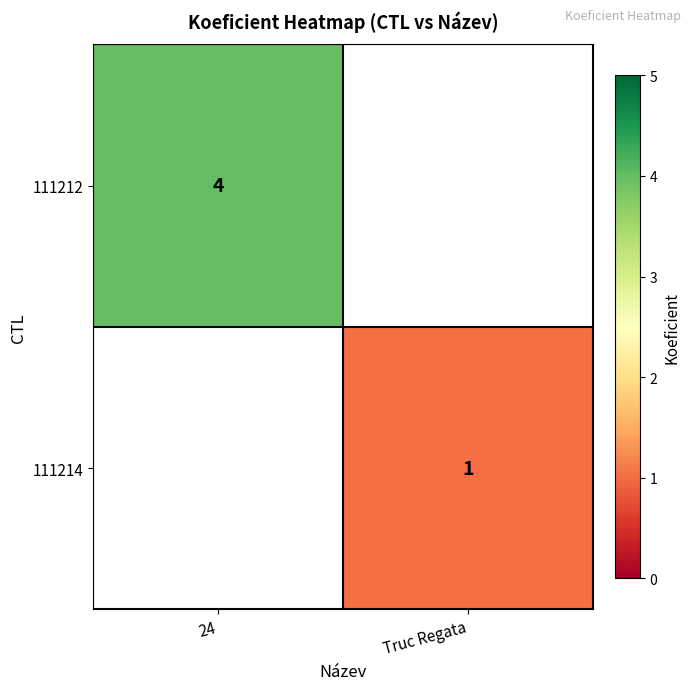

Which category has the highest value across all series?

24